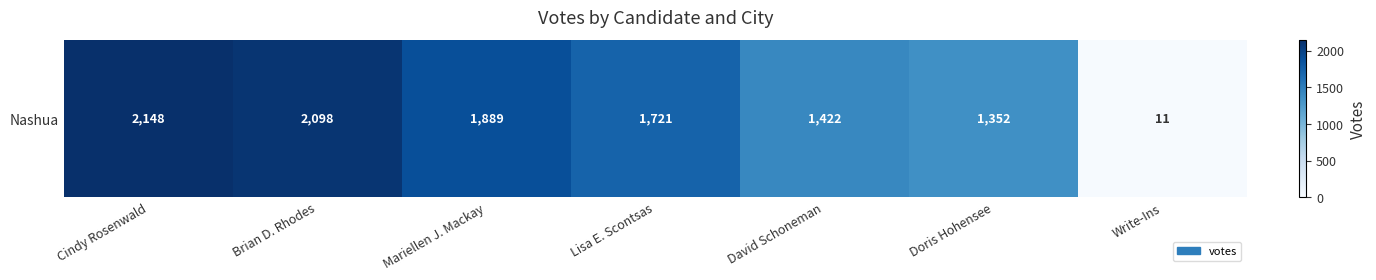

What value does the data have at Write-Ins?

11